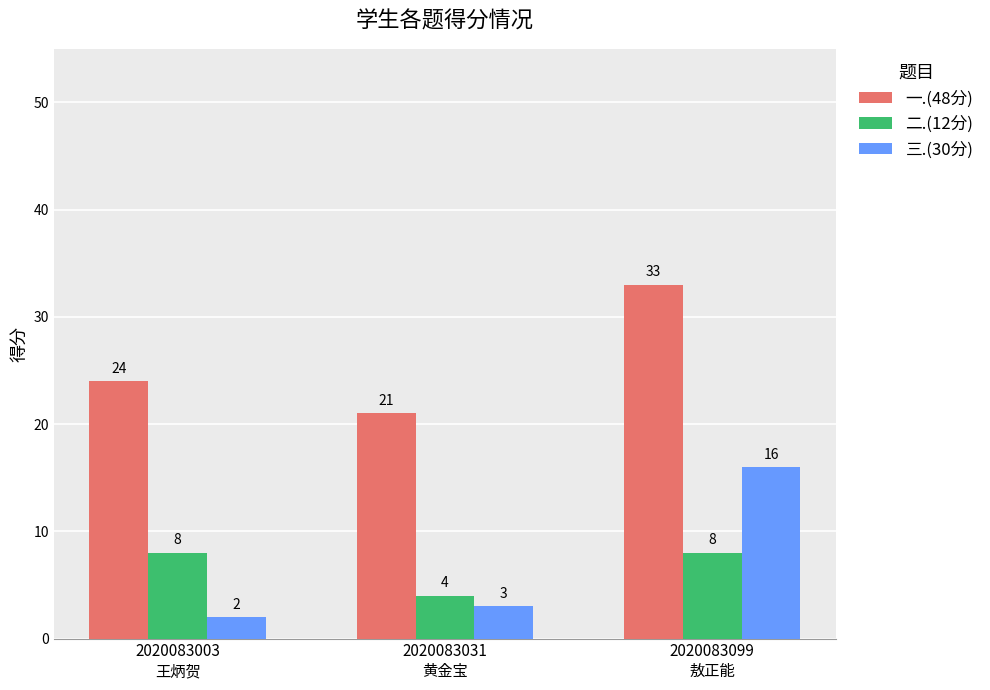

What is the lowest value of the 一.(48分) series?

21